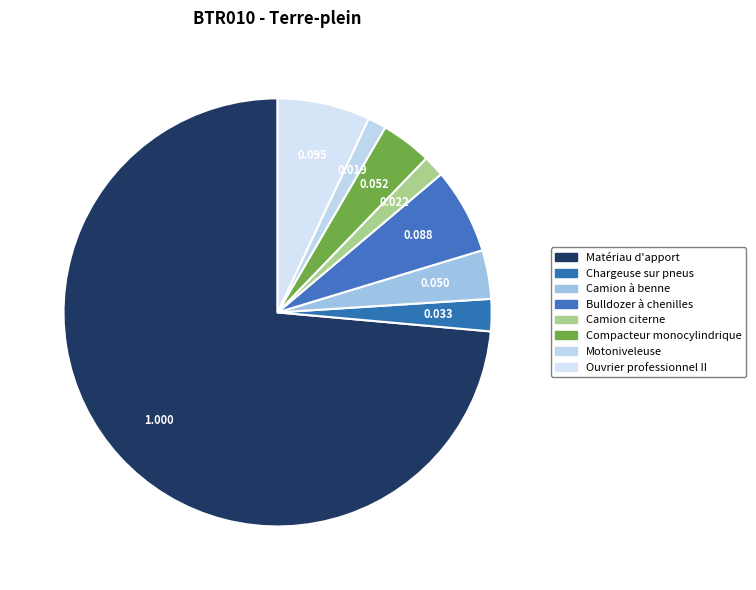

To the nearest percent, what is the combined percentage of Camion à benne and Chargeuse sur pneus?

6%